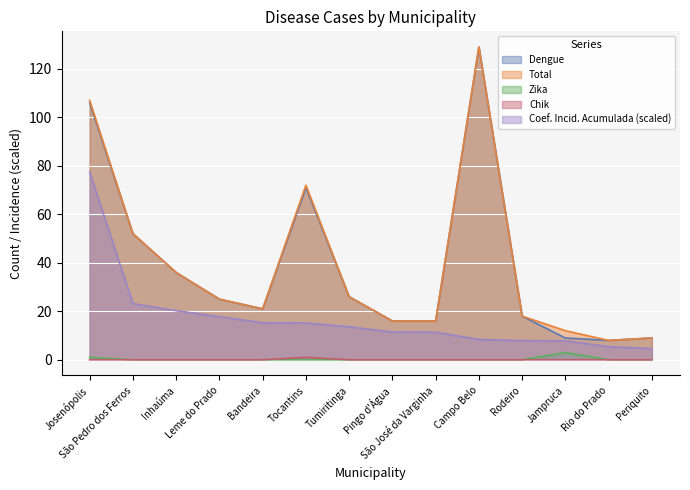

Which category has the lowest value in the Coef. Incid. Acumulada series?

Periquito